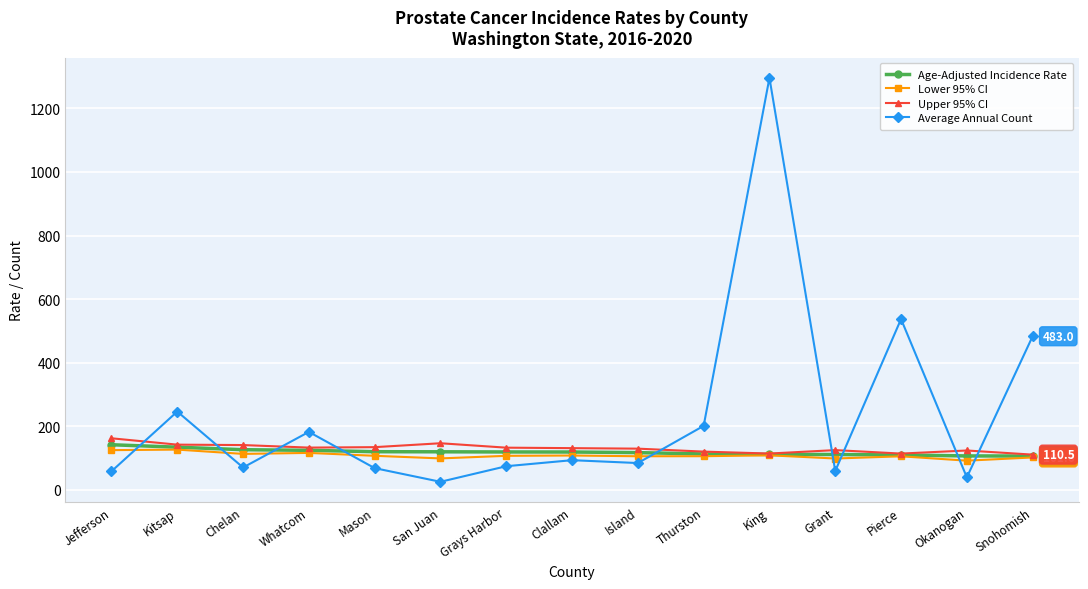

Which series changed the most between Jefferson and Pierce?

Average Annual Count